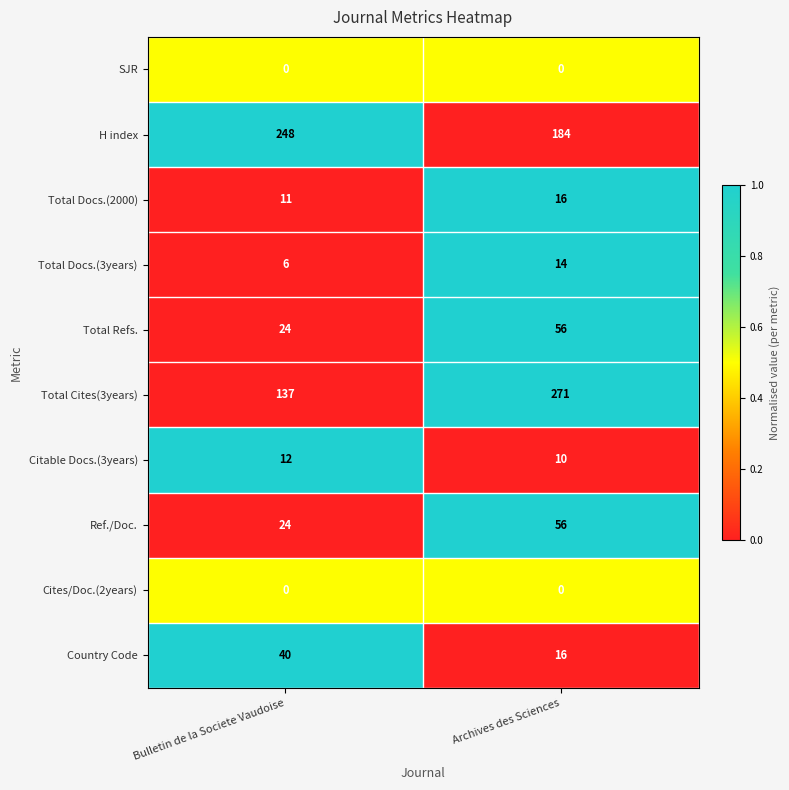

What is the average value of the Total Cites(3years) series?

204